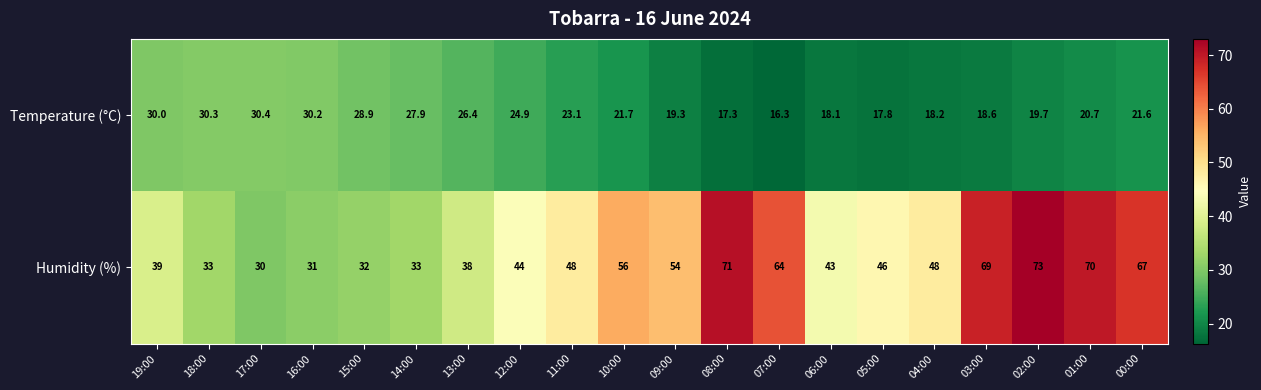

Rank the categories by Temperature (°C) value from highest to lowest.

17:00, 18:00, 16:00, 19:00, 15:00, 14:00, 13:00, 12:00, 11:00, 10:00, 00:00, 01:00, 02:00, 09:00, 03:00, 04:00, 06:00, 05:00, 08:00, 07:00